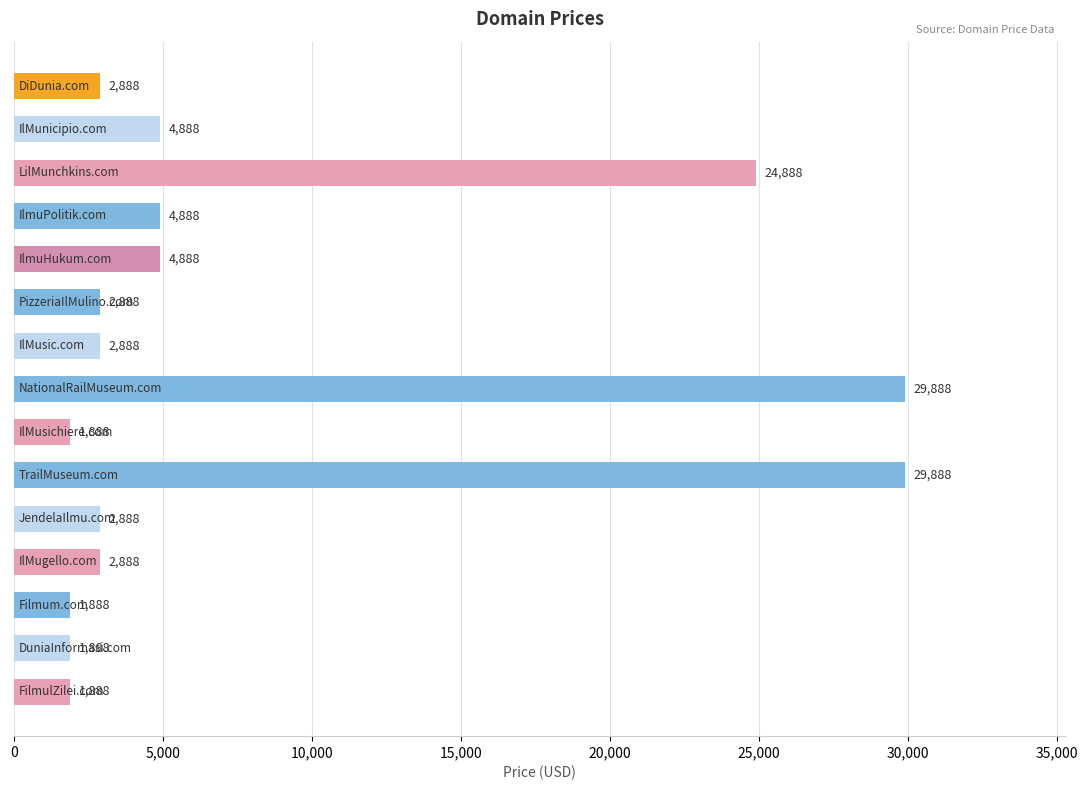

What is the difference between the maximum and minimum values?

28000